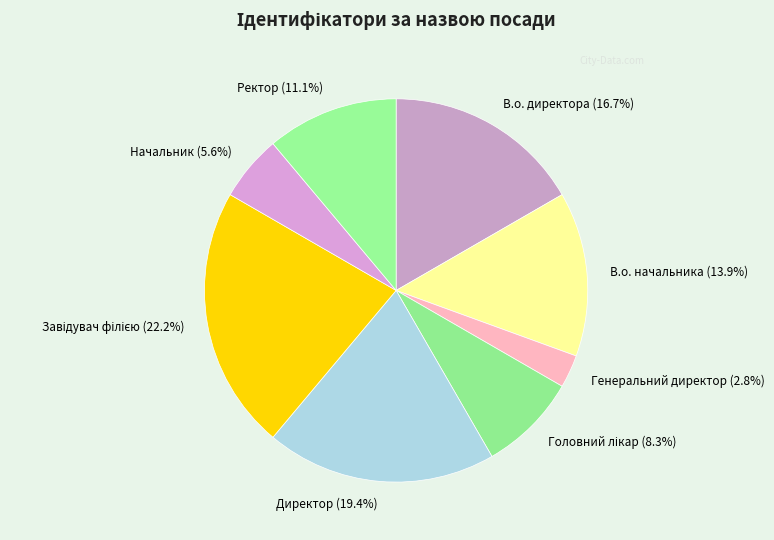

Approximately how many times larger is the value at Начальник (5.6%) compared to Генеральний директор (2.8%)?

2.0